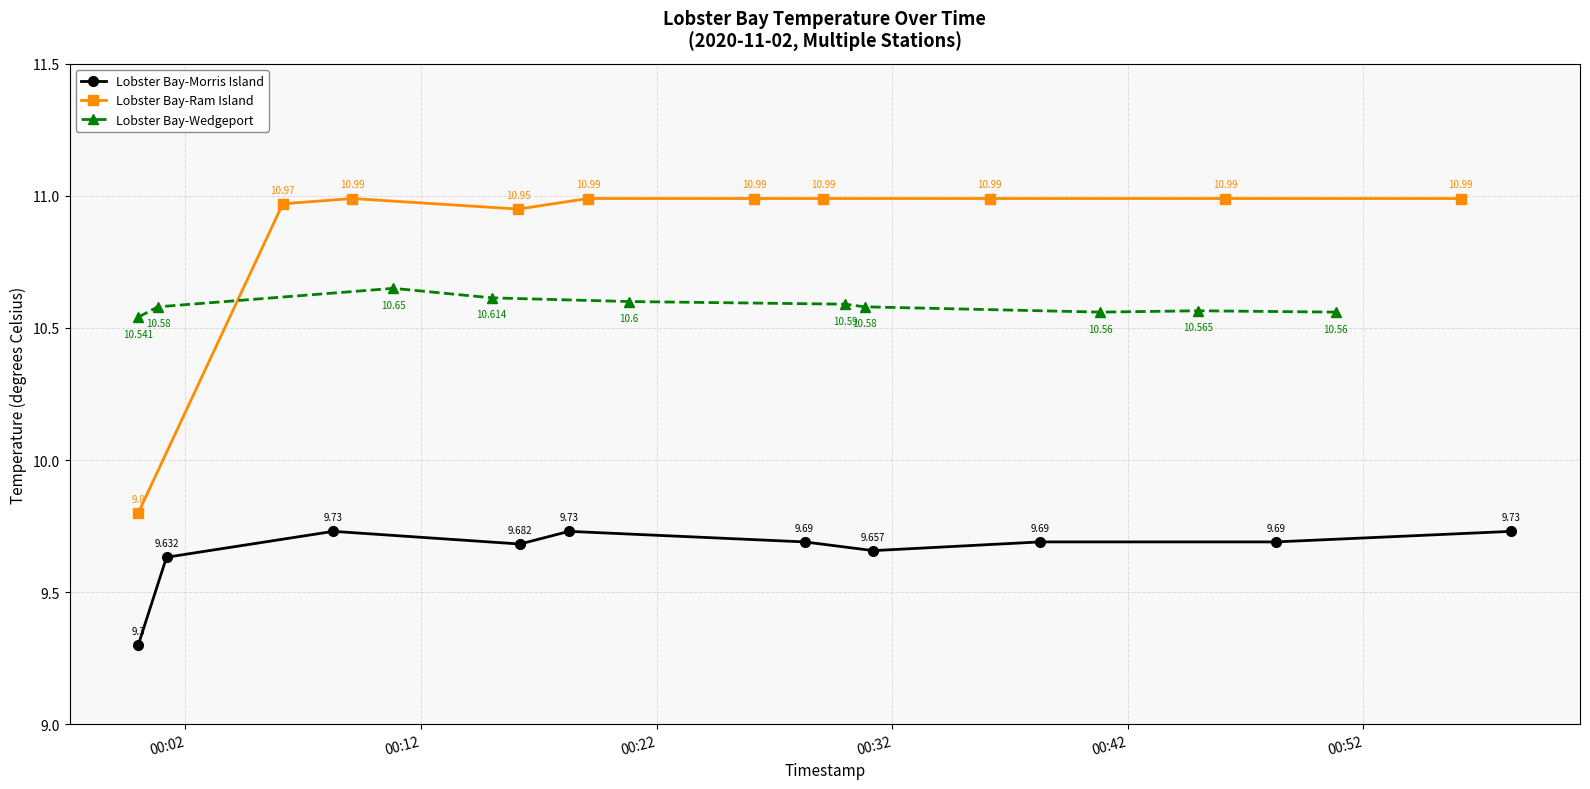

What position from the left is 00:02?

1